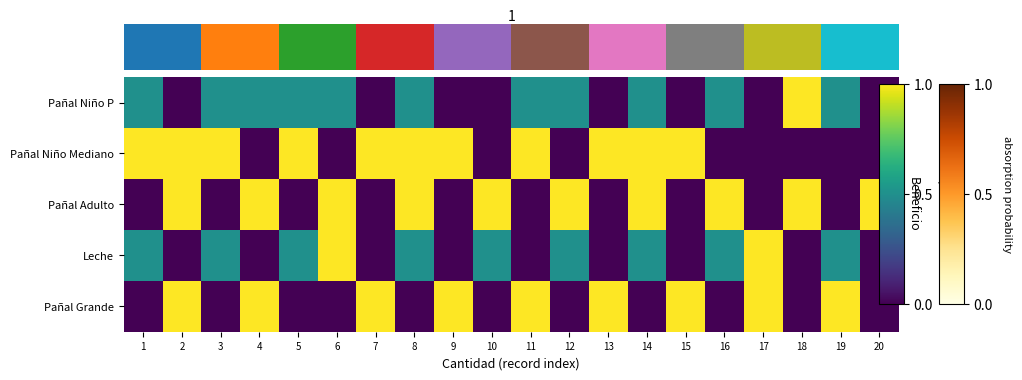

At 9, list the series in order from smallest to largest.

Pañal Niño P, Pañal Adulto, Leche, Pañal Niño Mediano, Pañal Grande